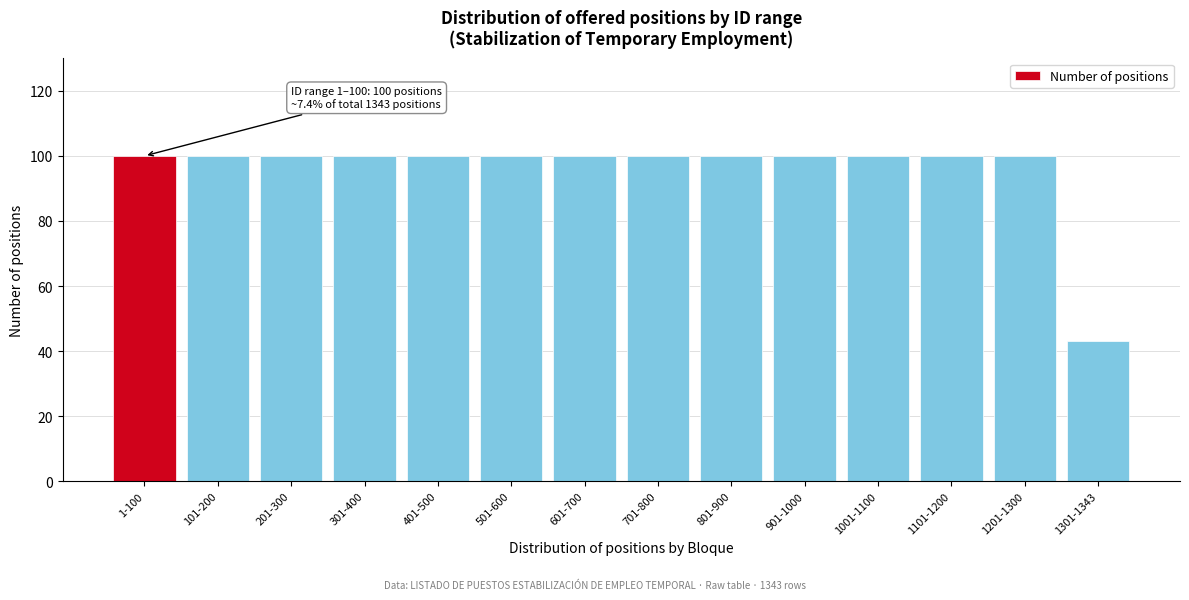

Reading left to right, transcribe all the data shown in this chart.

100	100	100	100	100	100	100	100	100	100	100	100	100	43